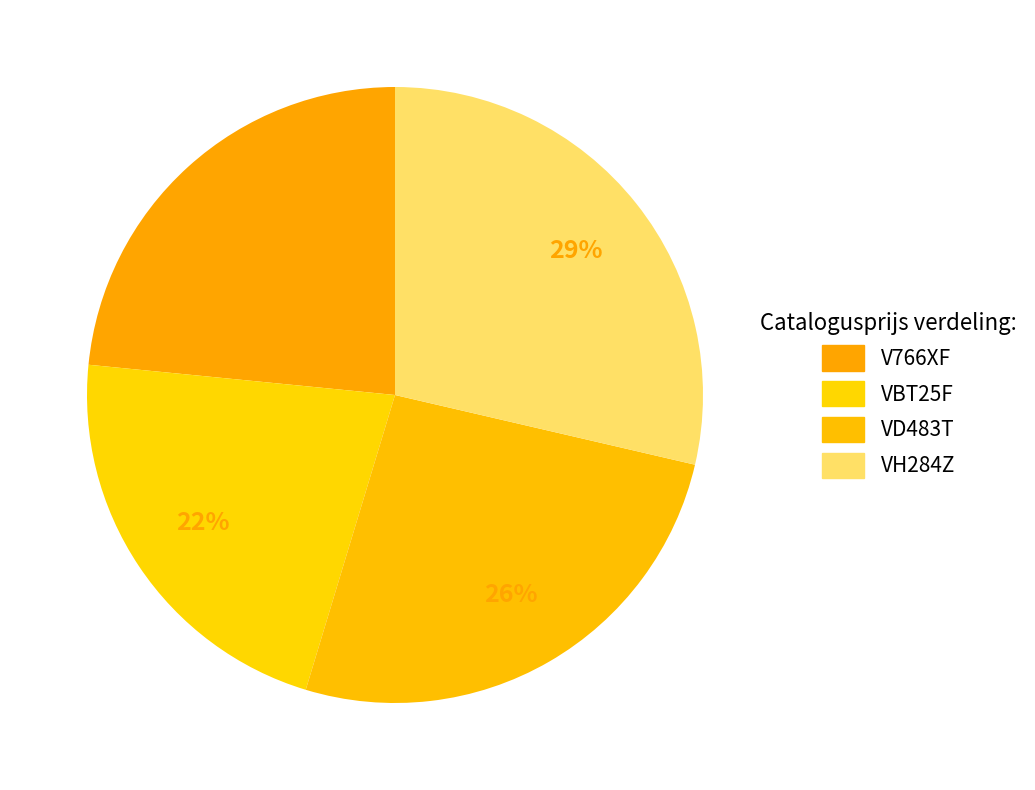

How many segments does this pie chart have?

4